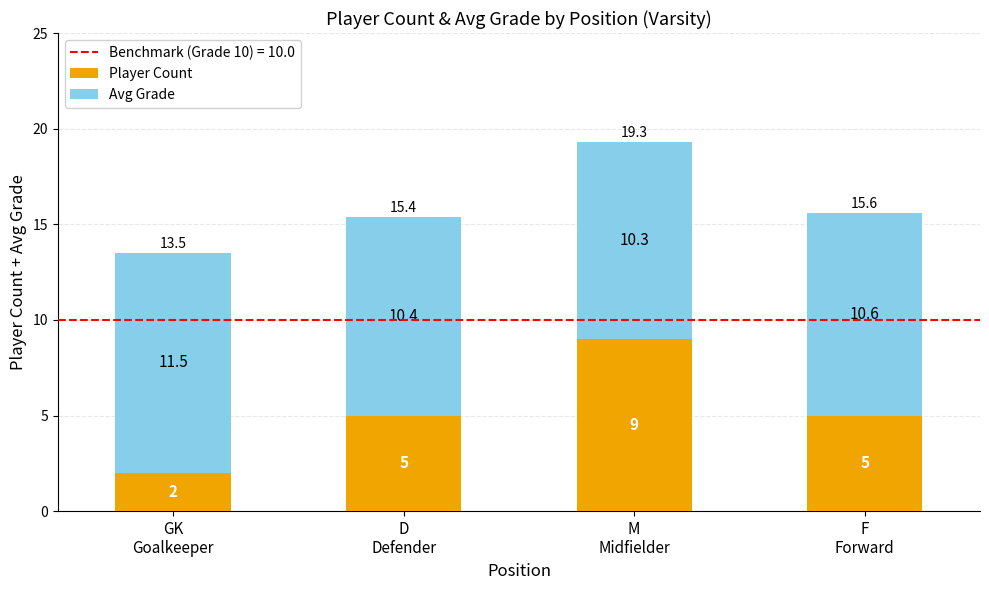

What is the lowest value of the Player Count series?

2.0